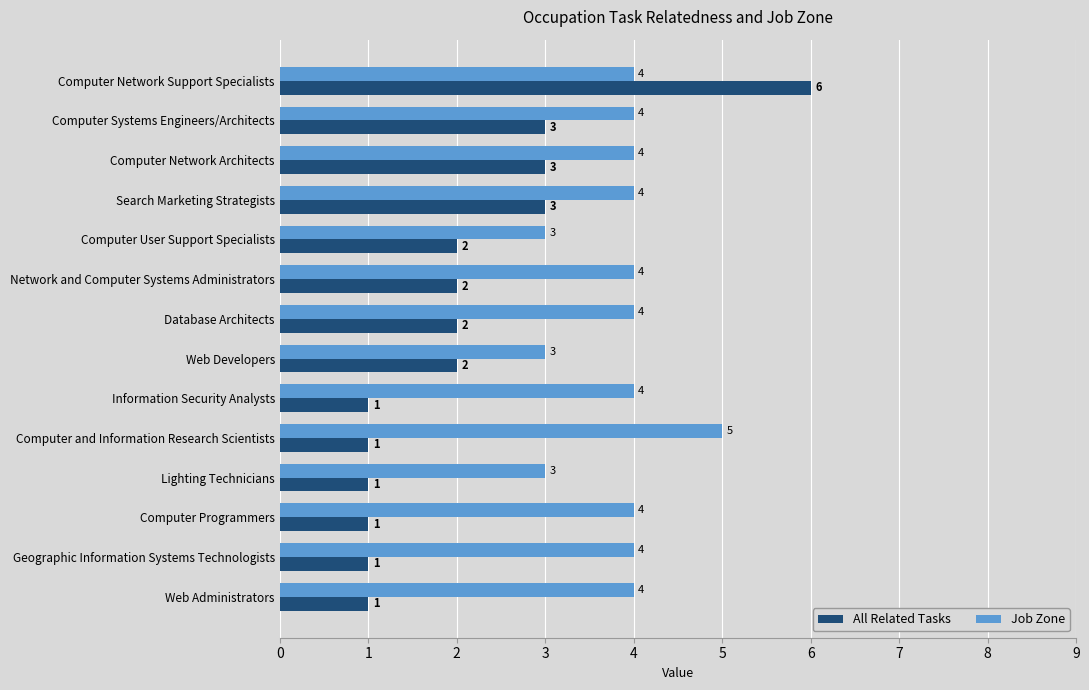

Count the number of data series in this chart.

2